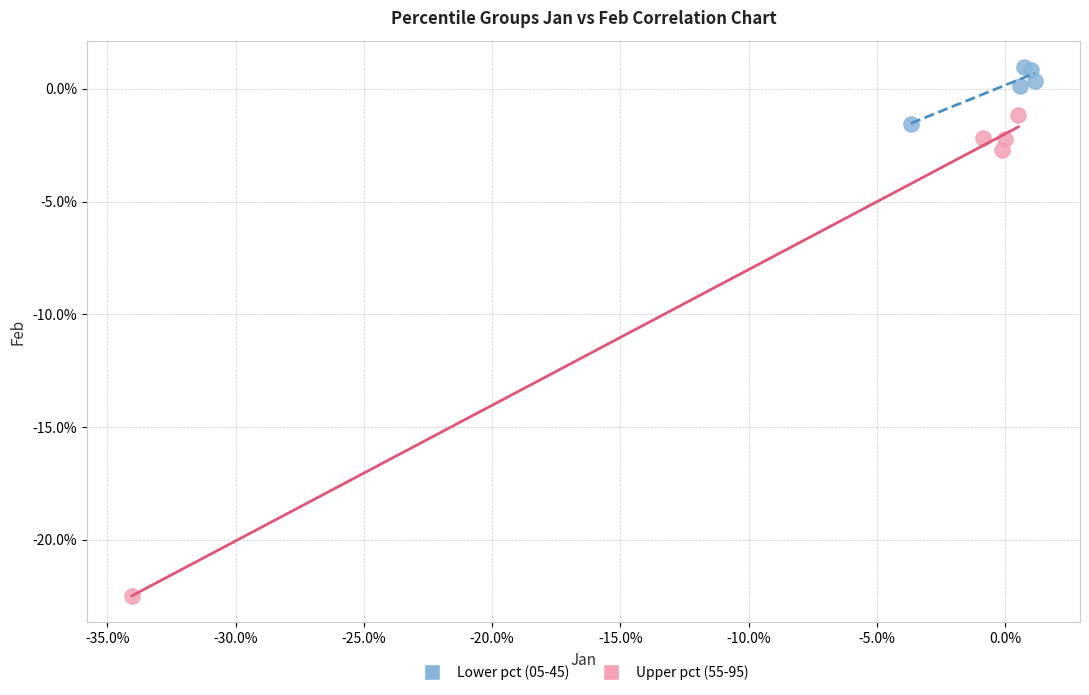

Which series contains the lowest Y value?

Upper pct (55-95)